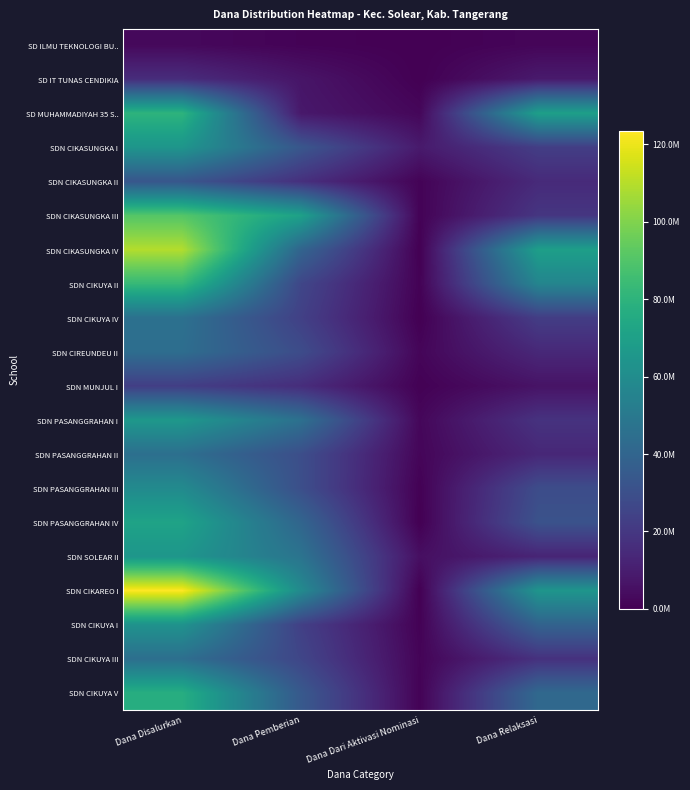

Count the number of categories in the chart.

4